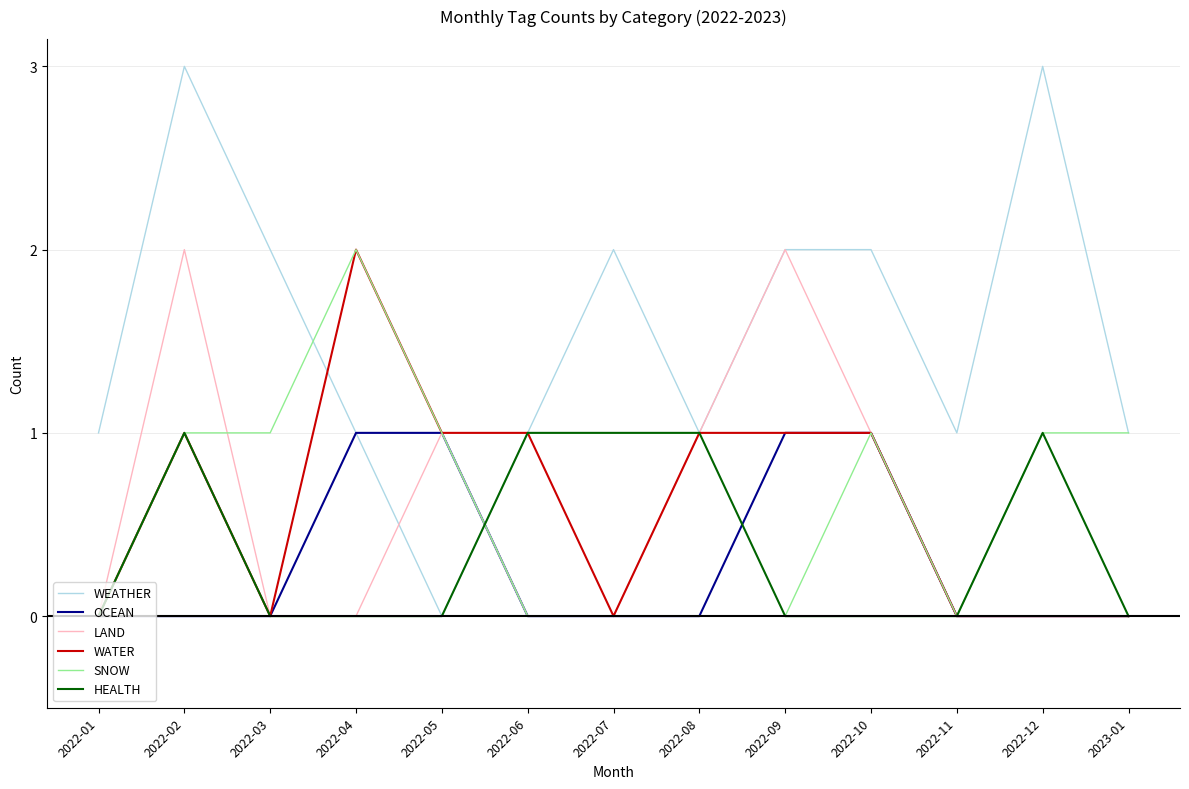

How many lines are shown in the chart?

6